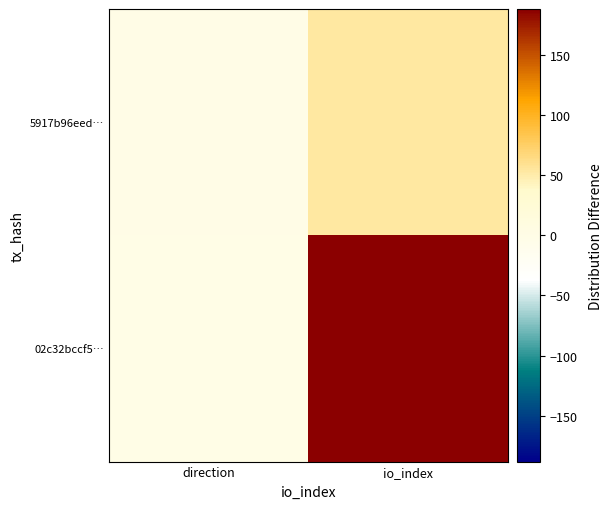

Count the number of categories in the chart.

2